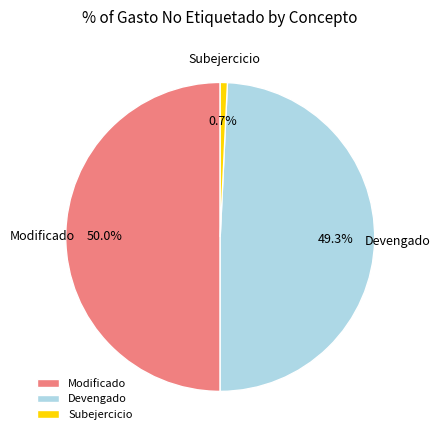

What percentage is the Subejercicio slice, to the nearest percent?

1%